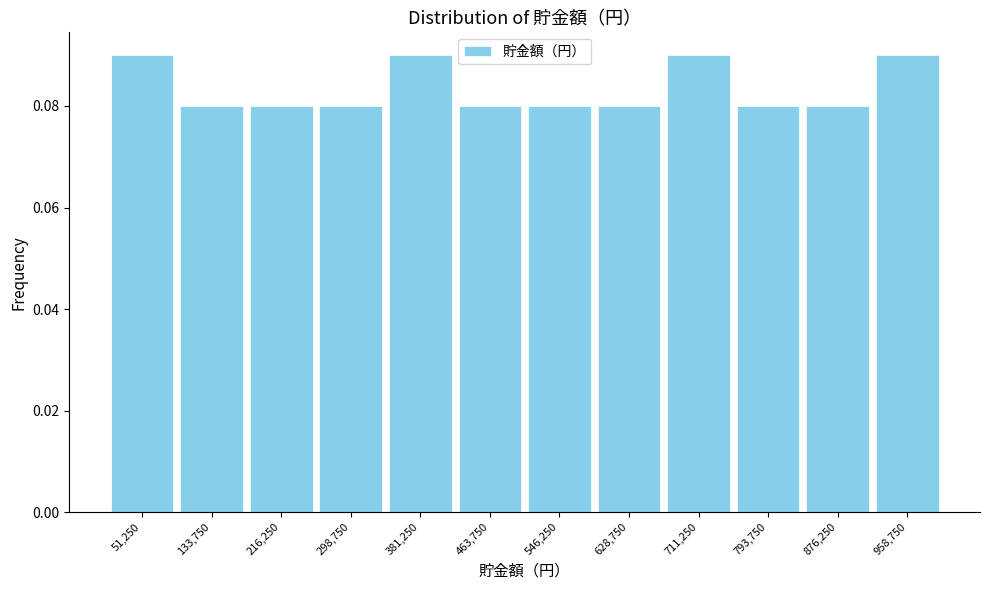

Reading left to right, list every bar in this chart as the range it spans on the x-axis followed by its height. Neither the bar edges nor the heights are printed on the chart, so give them approximately, as read against the axes.

10000 to 90000: 0.09
90000 to 180000: 0.08
180000 to 260000: 0.08
260000 to 340000: 0.08
340000 to 420000: 0.09
420000 to 510000: 0.08
510000 to 590000: 0.08
590000 to 670000: 0.08
670000 to 750000: 0.09
750000 to 840000: 0.08
840000 to 920000: 0.08
920000 to 1000000: 0.09